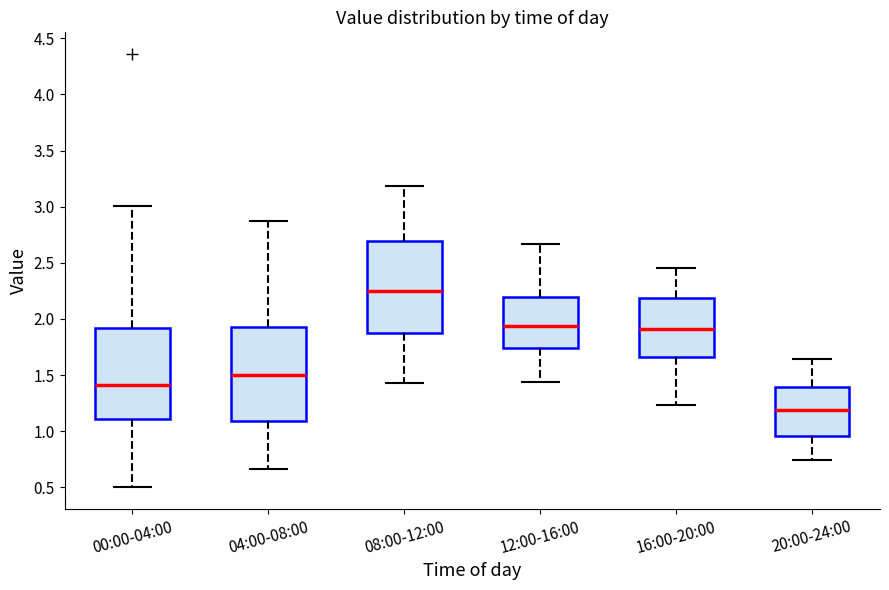

Where does the upper whisker of the box for 20:00-24:00 end on the y-axis? The values are not printed on the chart, so give them approximately, as read against the axis.

1.65